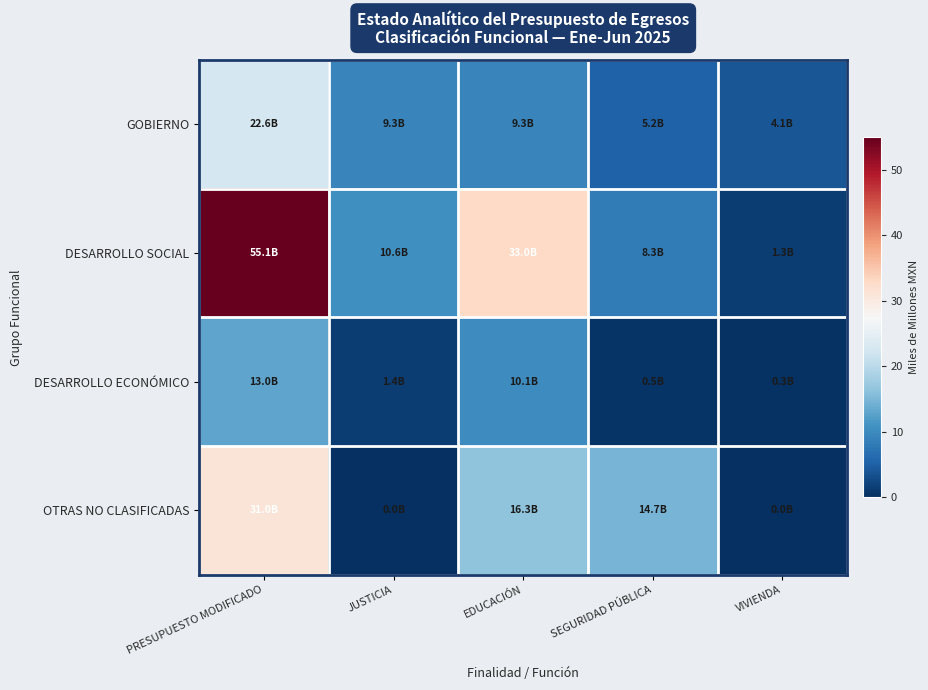

What is the total value across all series at EDUCACIÓN?

68.7